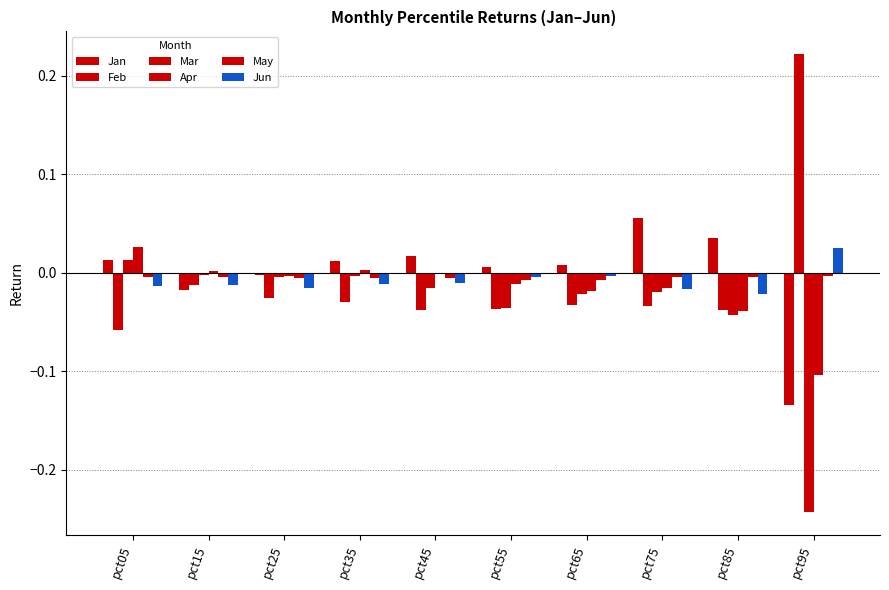

Are the bars horizontal?

No